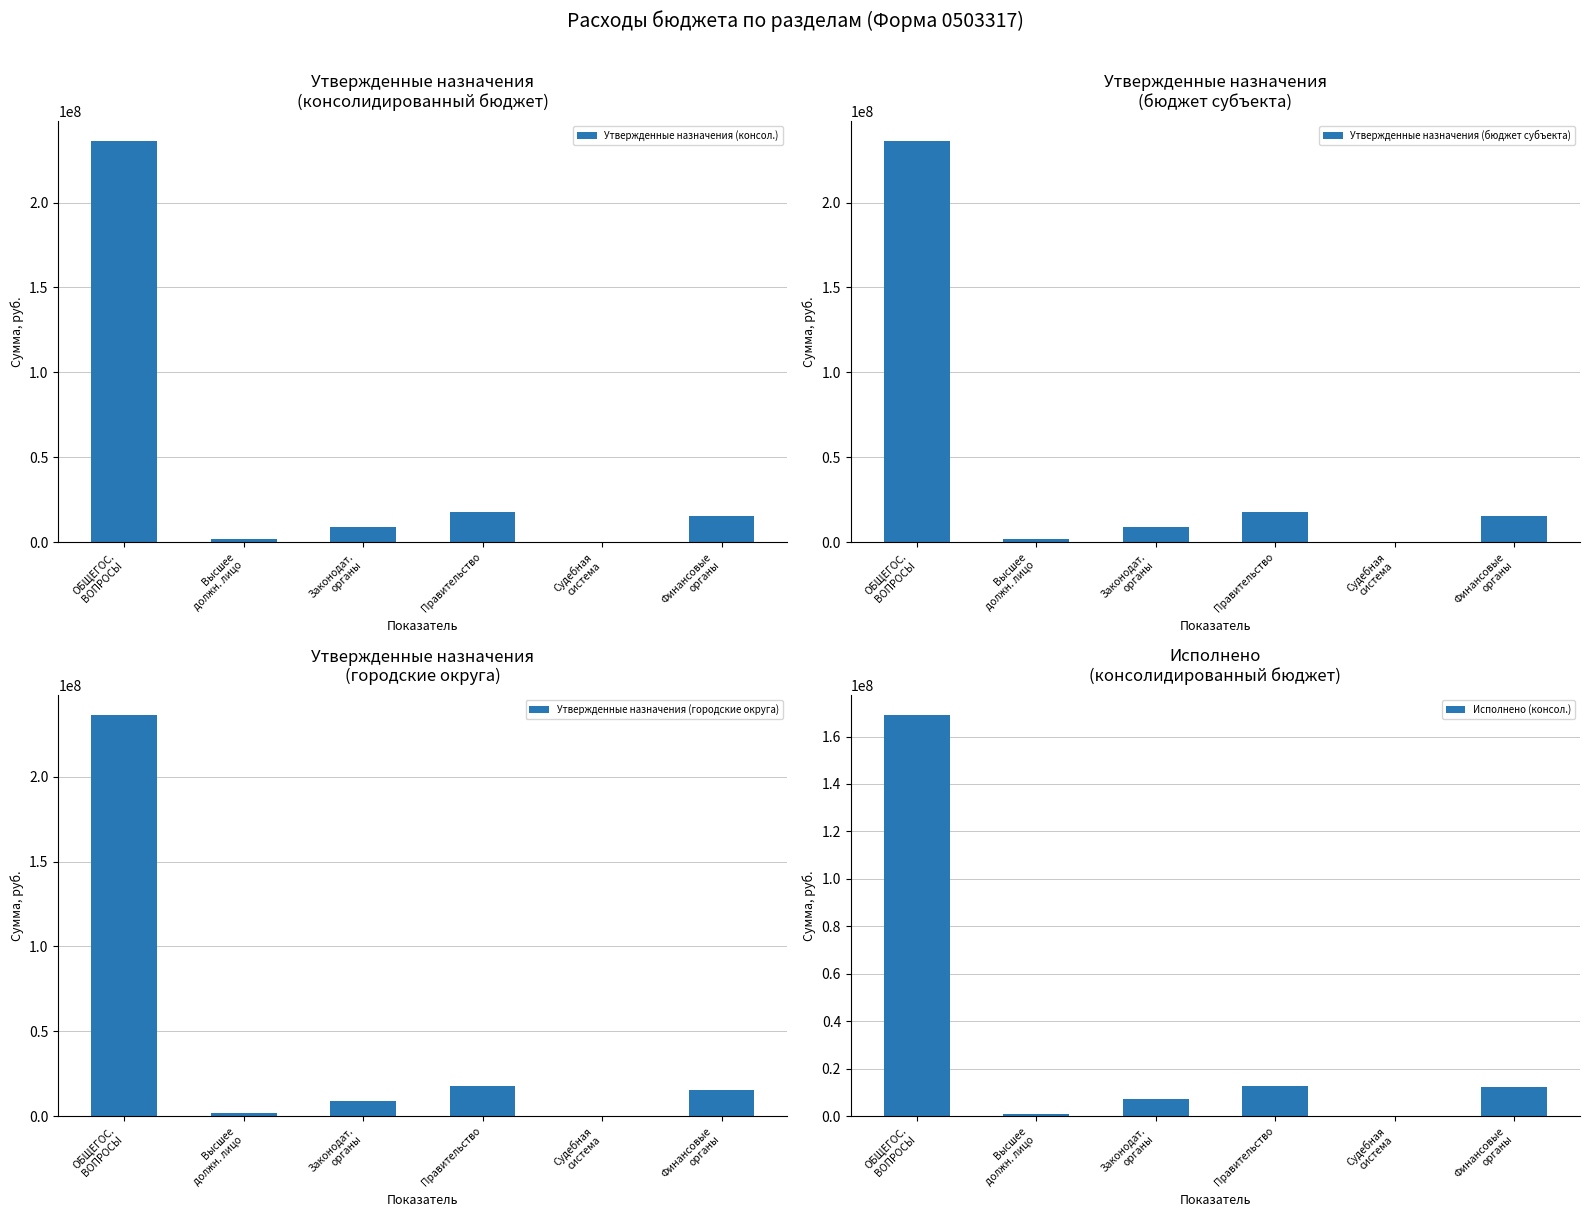

At which label does Утвержденные назначения (городские округа) first exceed 15690982?

ОБЩЕГОС.
ВОПРОСЫ